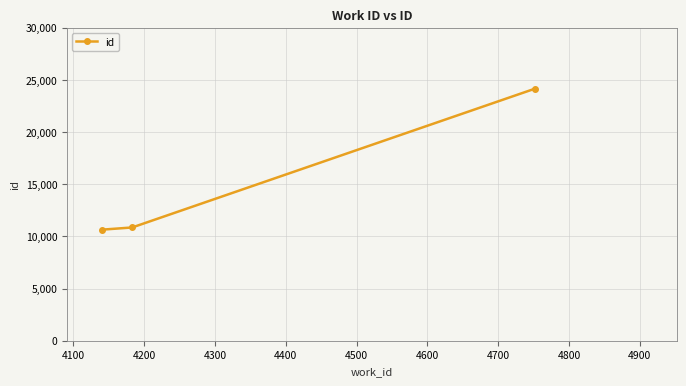

What is the minimum value shown in the chart?

10646